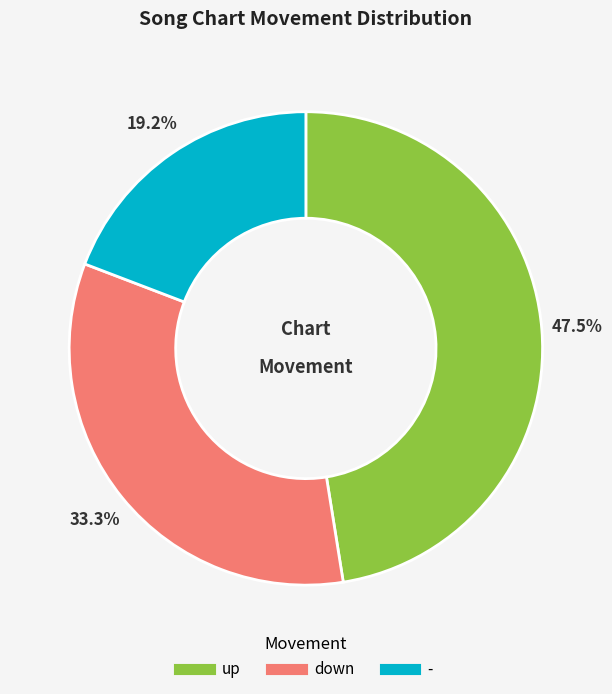

Rank the categories by value from lowest to highest.

-, down, up